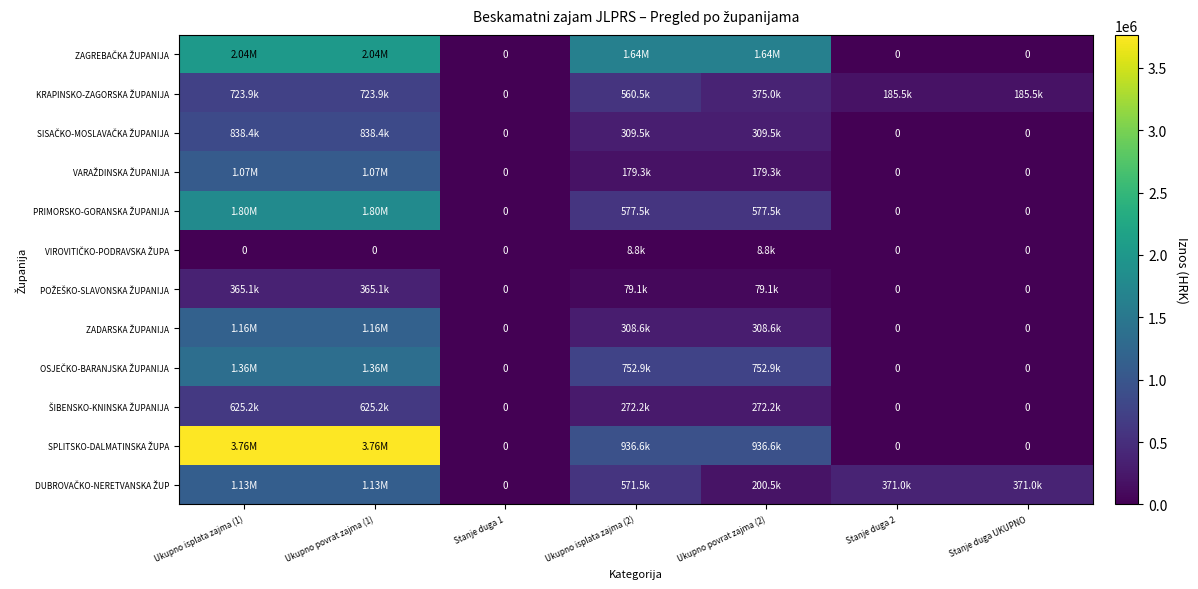

What is the sum of all PRIMORSKO-GORANSKA ŽUPANIJA values?

4749666.6